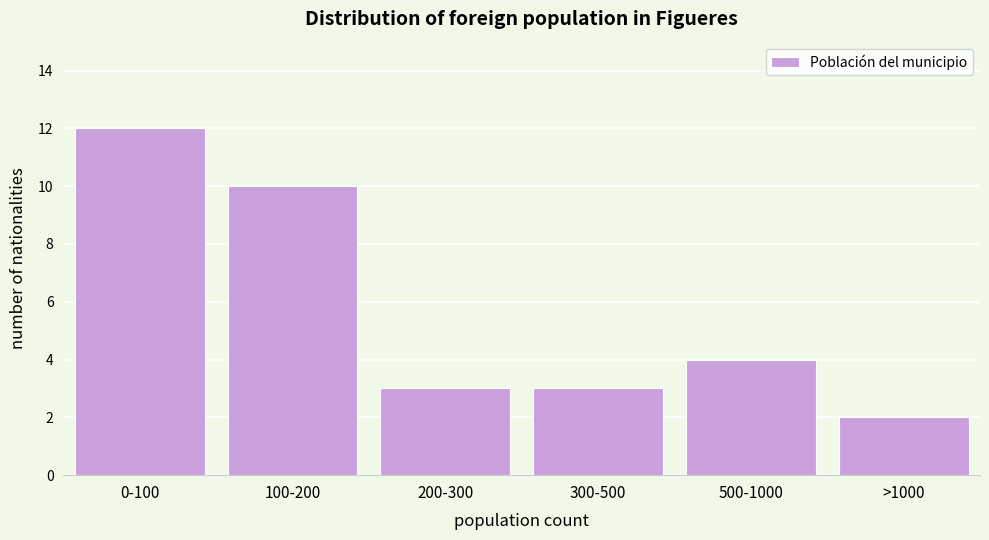

Reading left to right, transcribe all the data shown in this chart.

0-100=12	100-200=10	200-300=3	300-500=3	500-1000=4	>1000=2